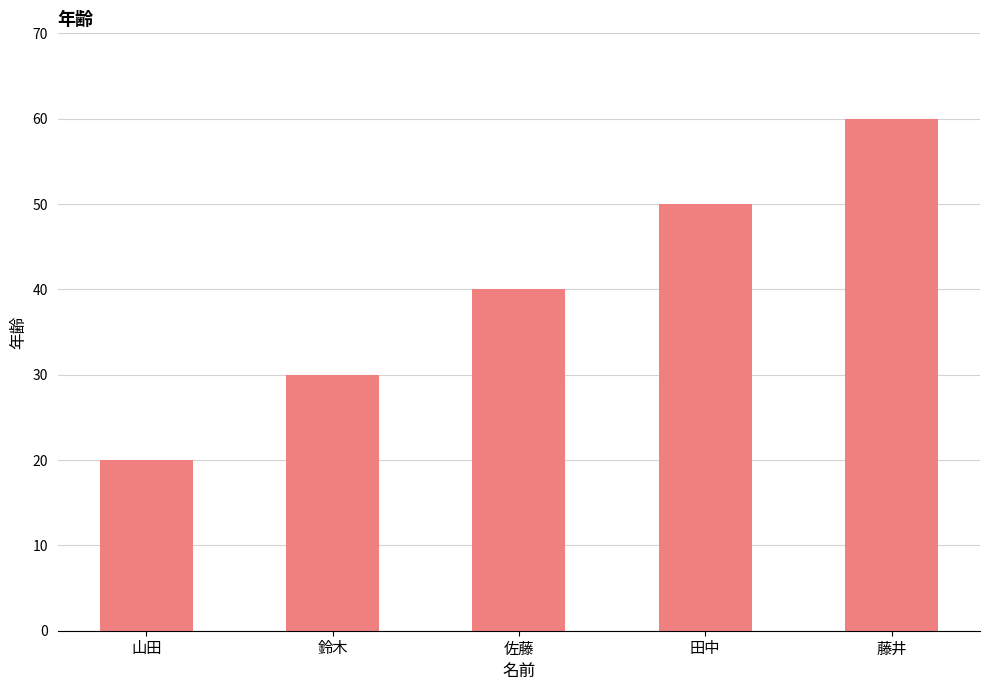

What is the sum of the values at 田中 and 佐藤?

90